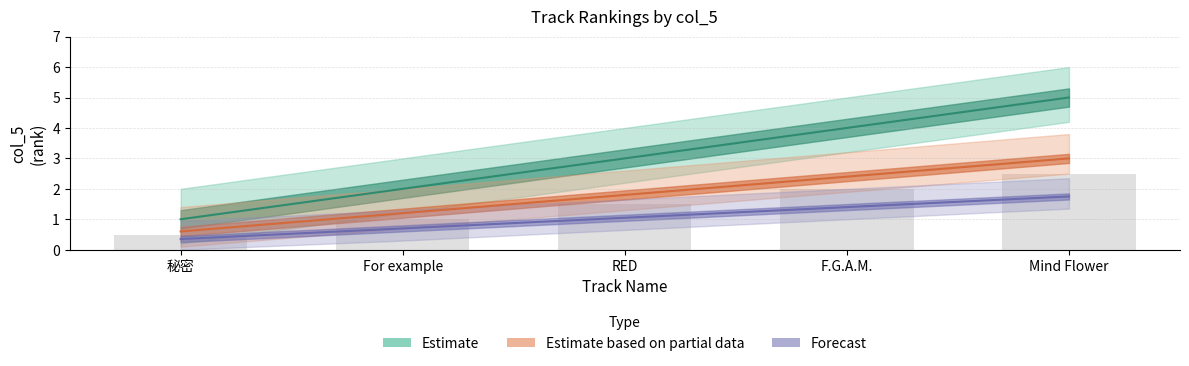

What is the maximum value shown in the chart?

5